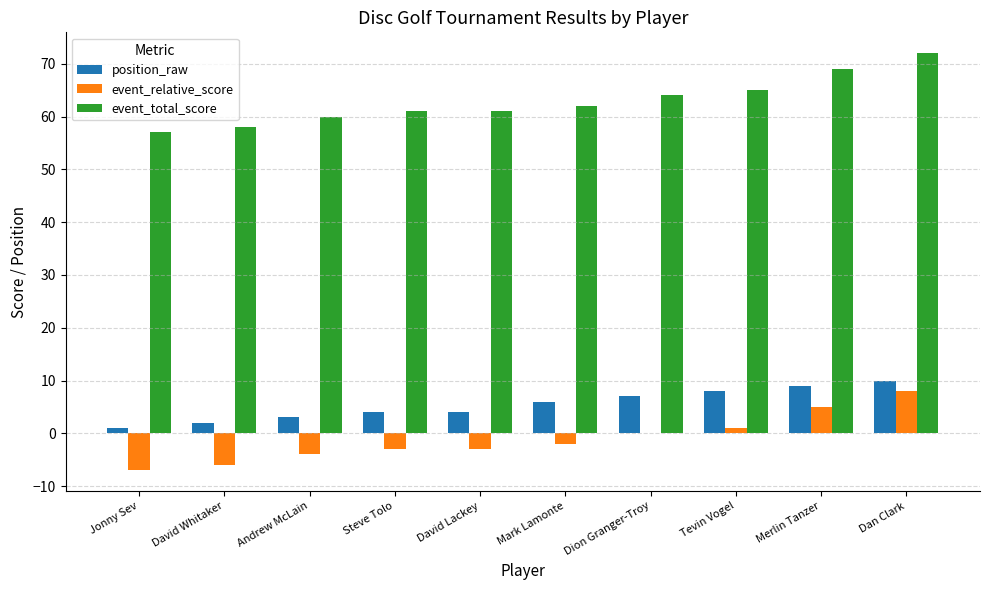

Count the number of data series in this chart.

3